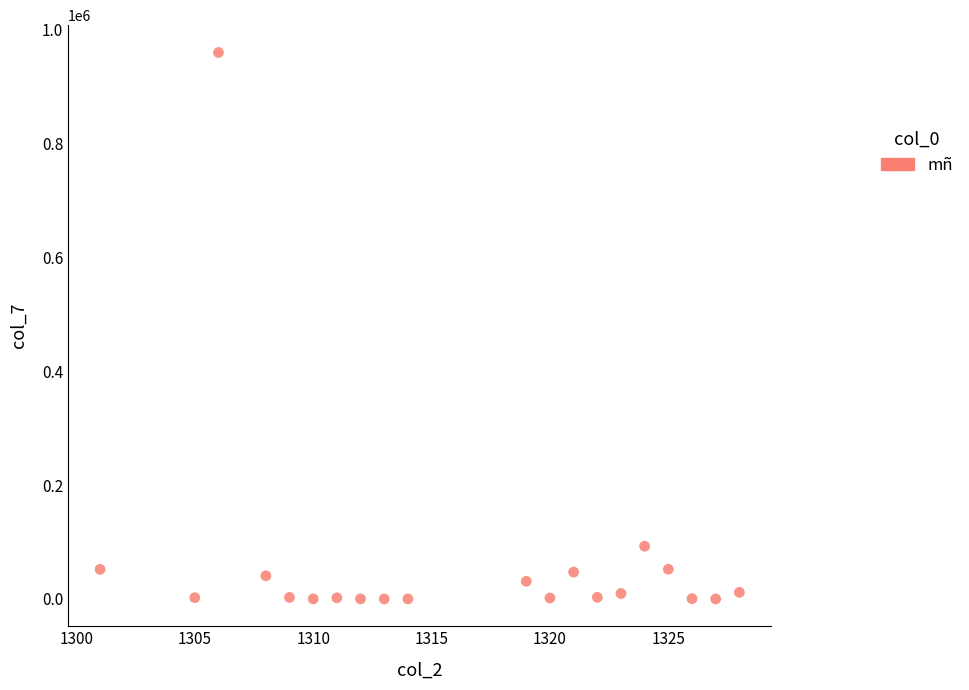

What Y value in the scatter plot is closest to 480045?

92600